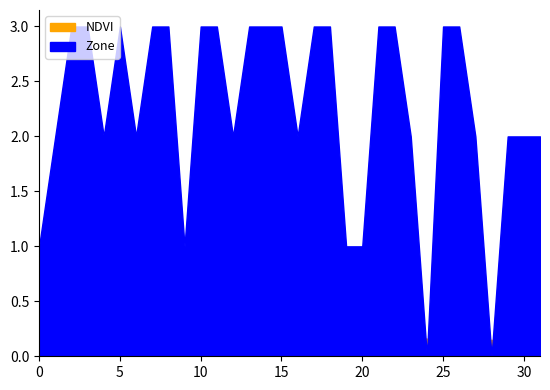

Which label corresponds to the smallest value in the chart?

24